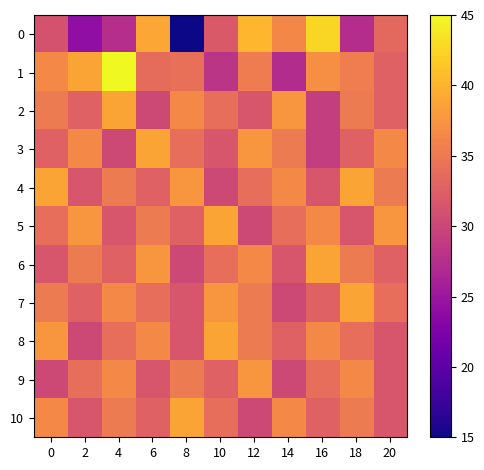

At which category is the sum across all series the highest?

12